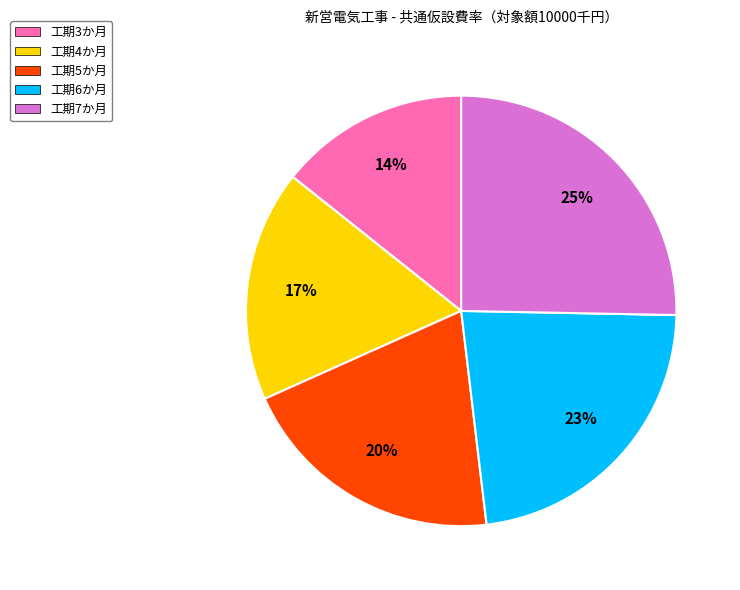

Does 工期3か月 account for over 50% of the chart?

No